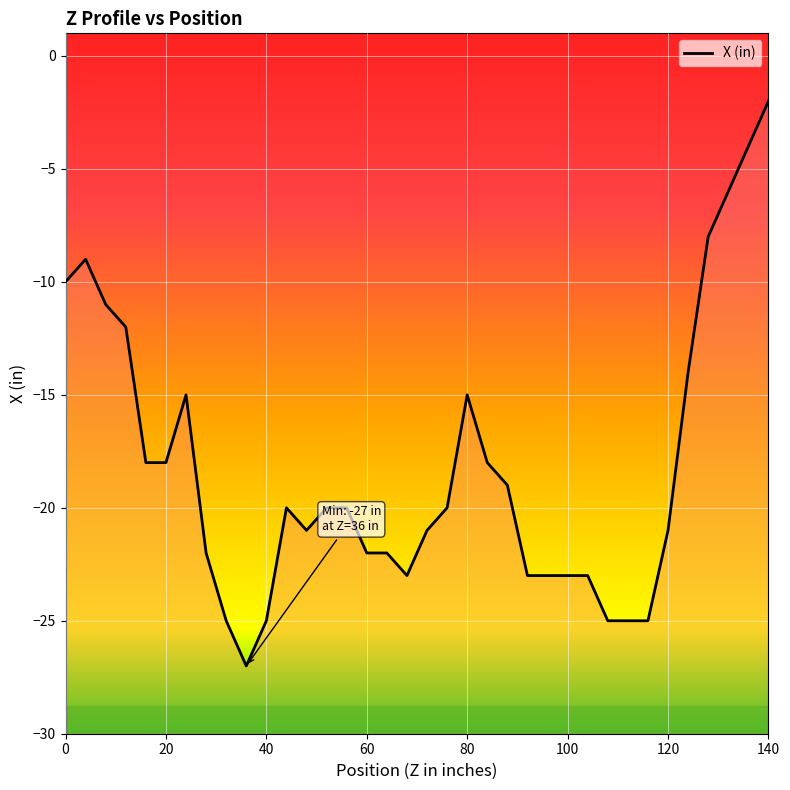

What is the value of the 6th point from the left?

-18